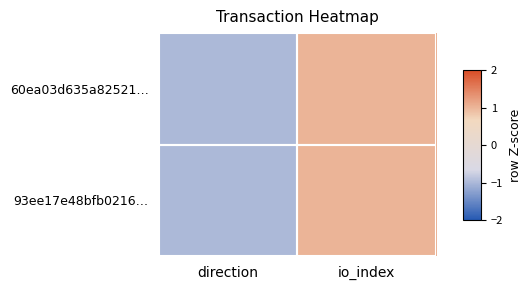

Reading right to left, list all the values displayed in this chart.

60ea03d635a82521…: io_index=1	direction=-1
93ee17e48bfb0216…: io_index=1	direction=-1